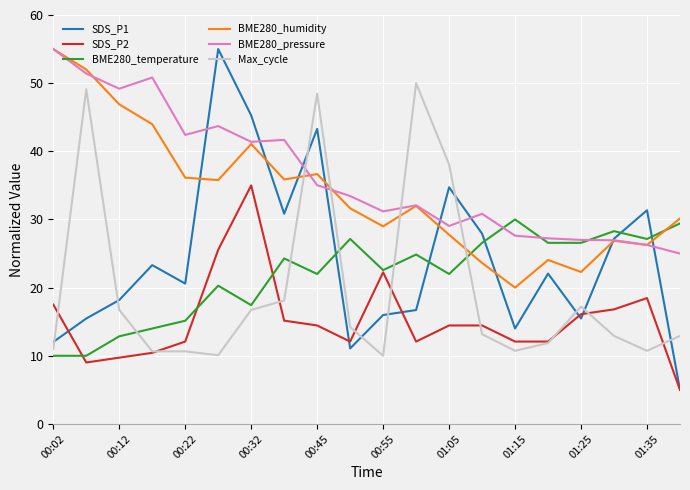

Count the number of data series in this chart.

6